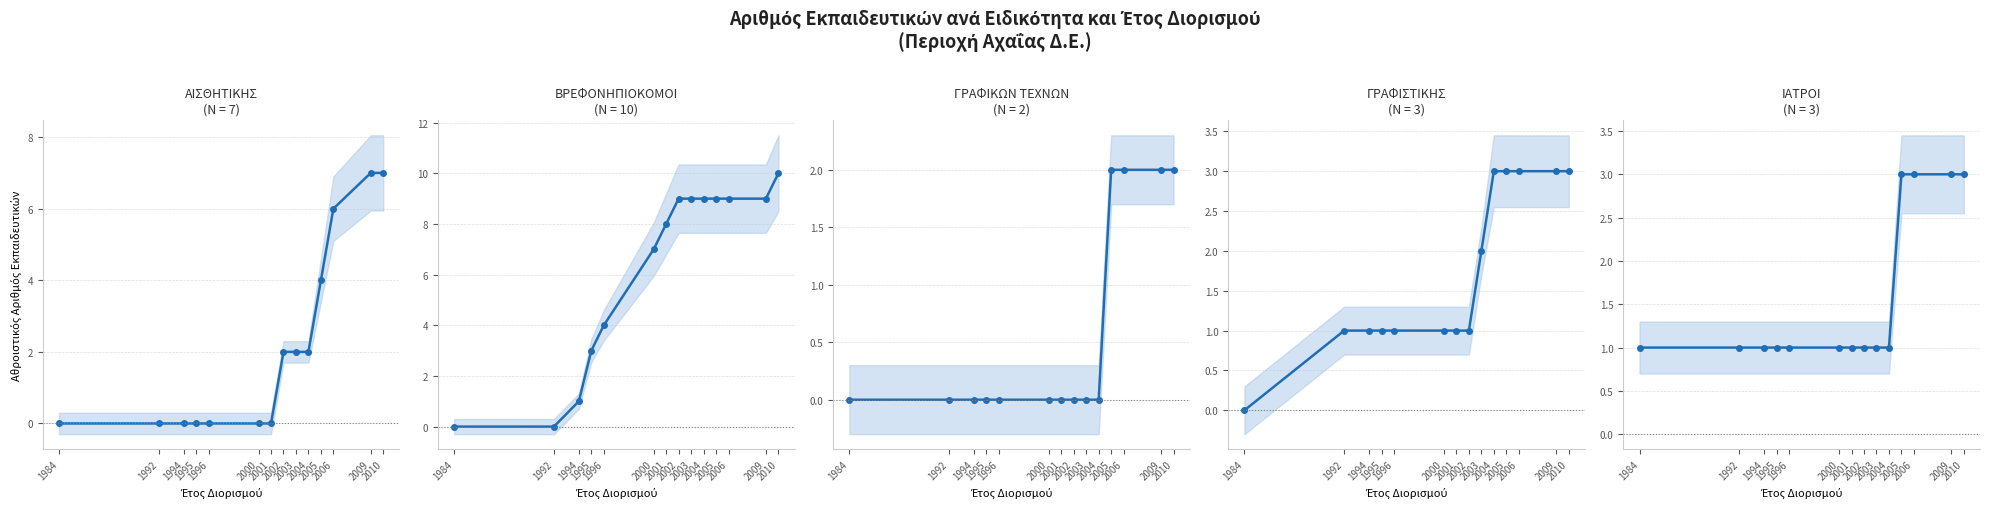

The value of ΓΡΑΦΙΣΤΙΚΗΣ at 1984 is -2. True or false?

False